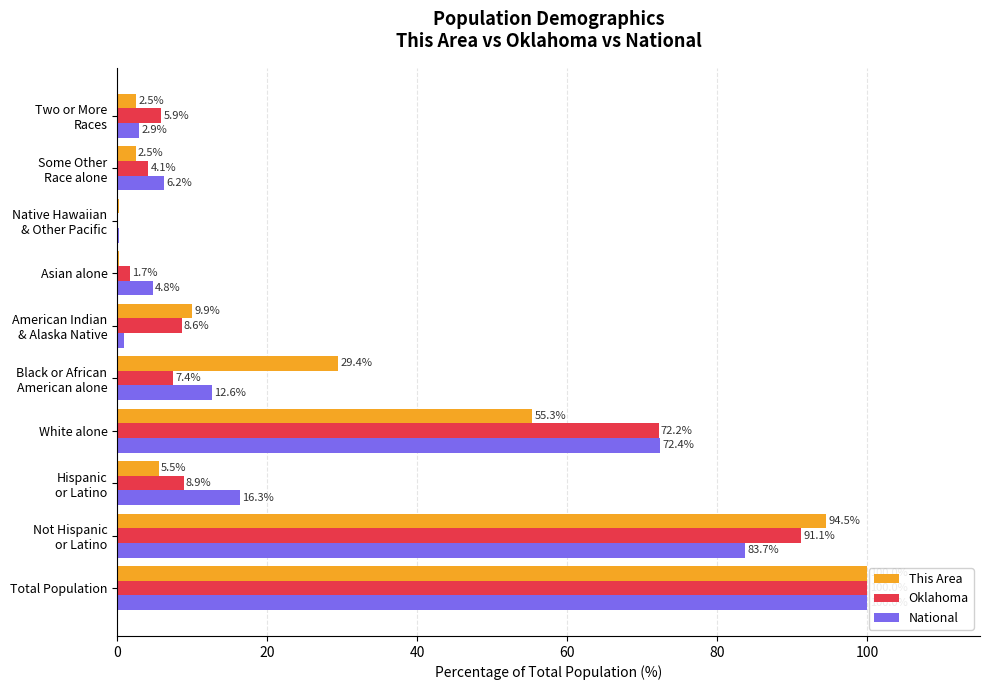

Is it true that Oklahoma equals 100.8 at White alone?

False